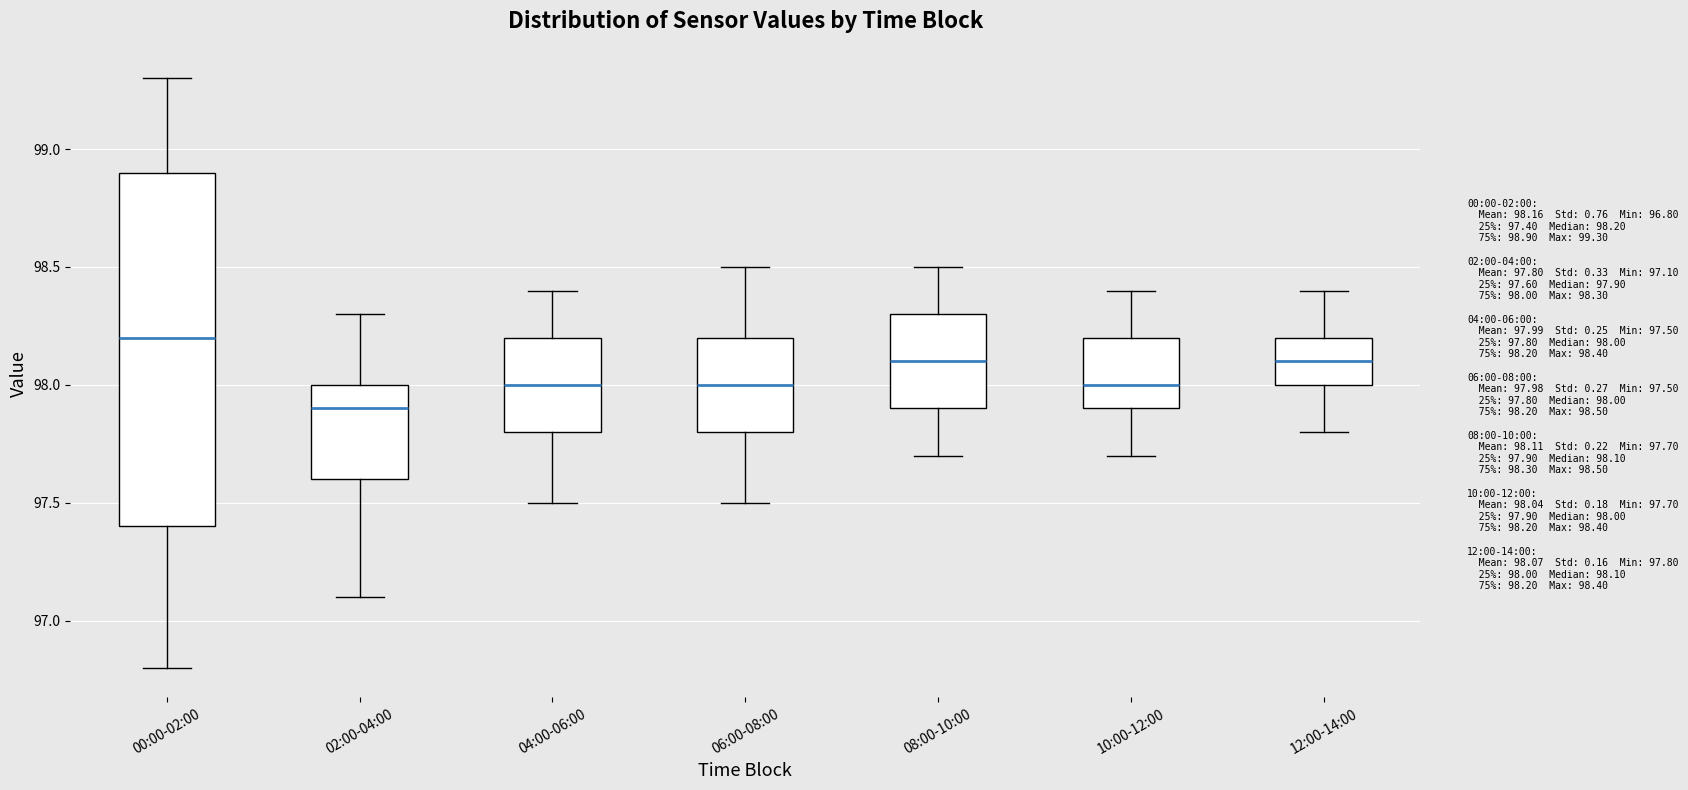

Which box is the tallest, from its lower edge to its upper edge?

00:00-02:00